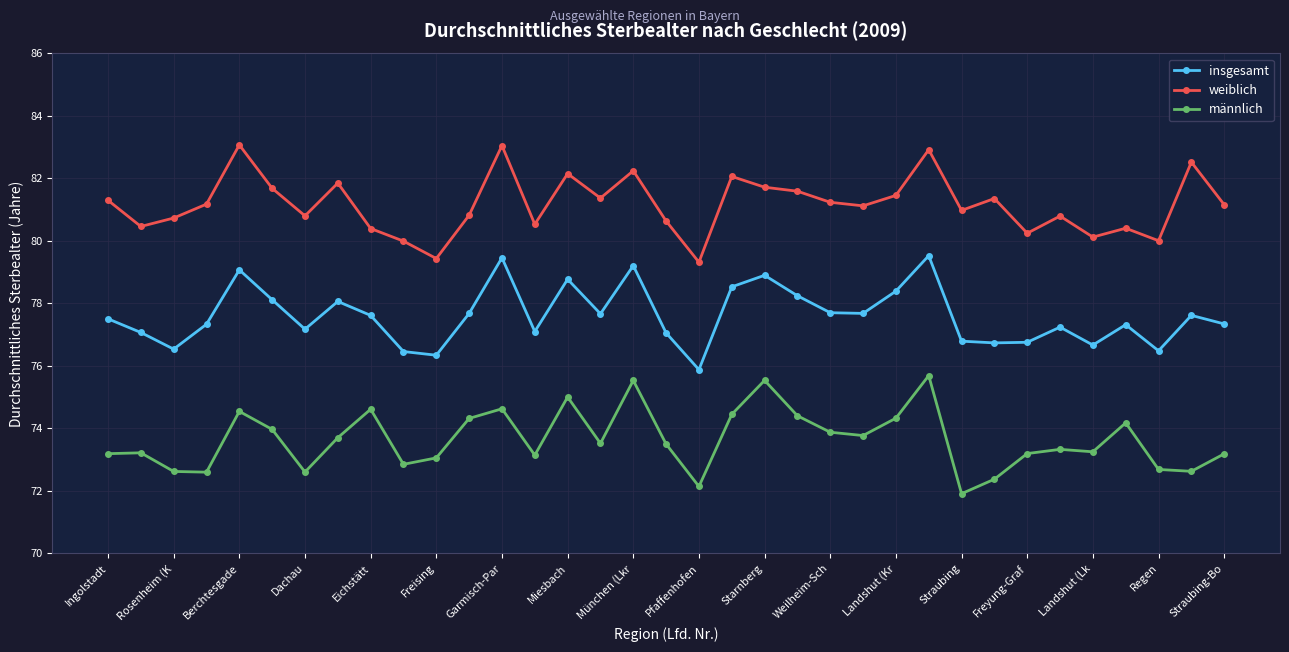

What is the value of the männlich point at the 22nd from the left?

74.4